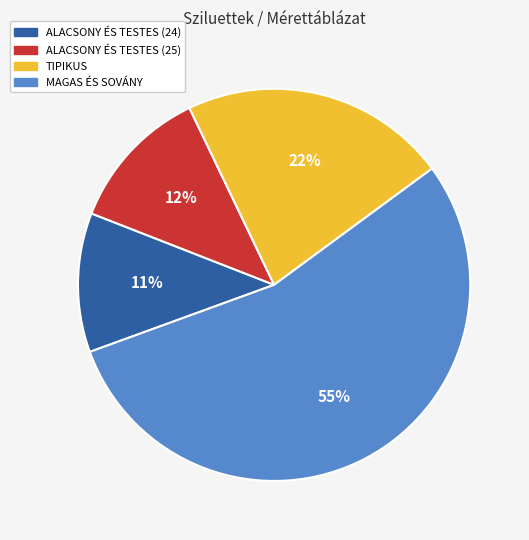

To the nearest percent, what is the difference between the ALACSONY ÉS TESTES (25) and MAGAS ÉS SOVÁNY slice percentages?

43%